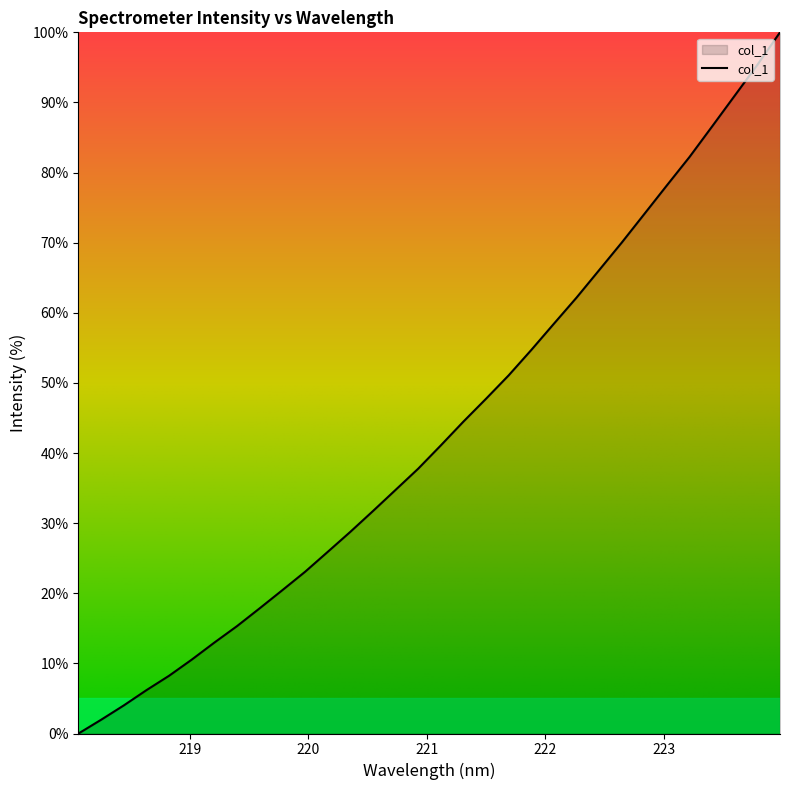

What is the maximum value shown in the chart?

100.0